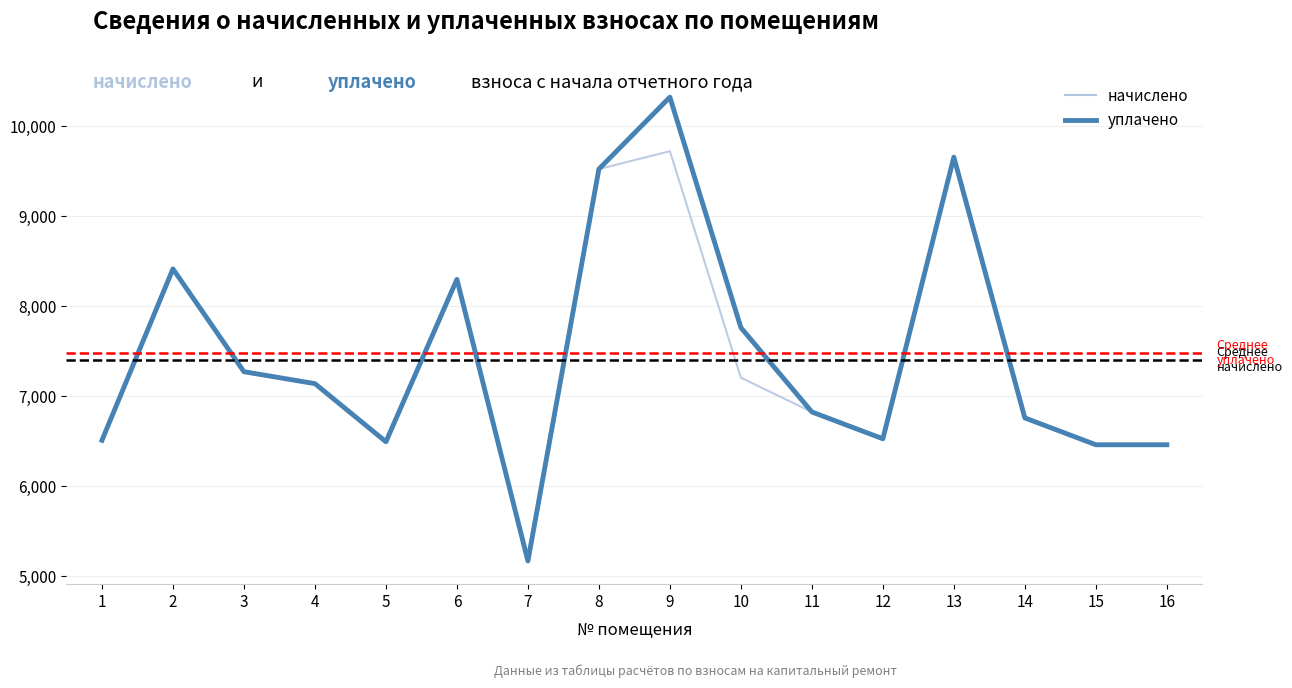

Rank the series by their maximum value, from lowest to highest.

начислено, уплачено